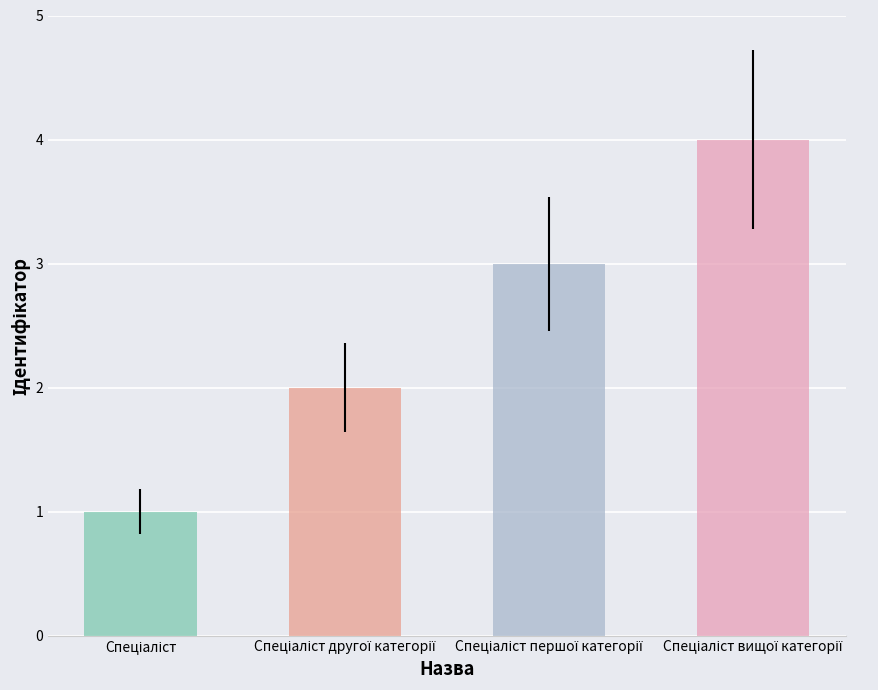

What is the greatest value displayed?

4